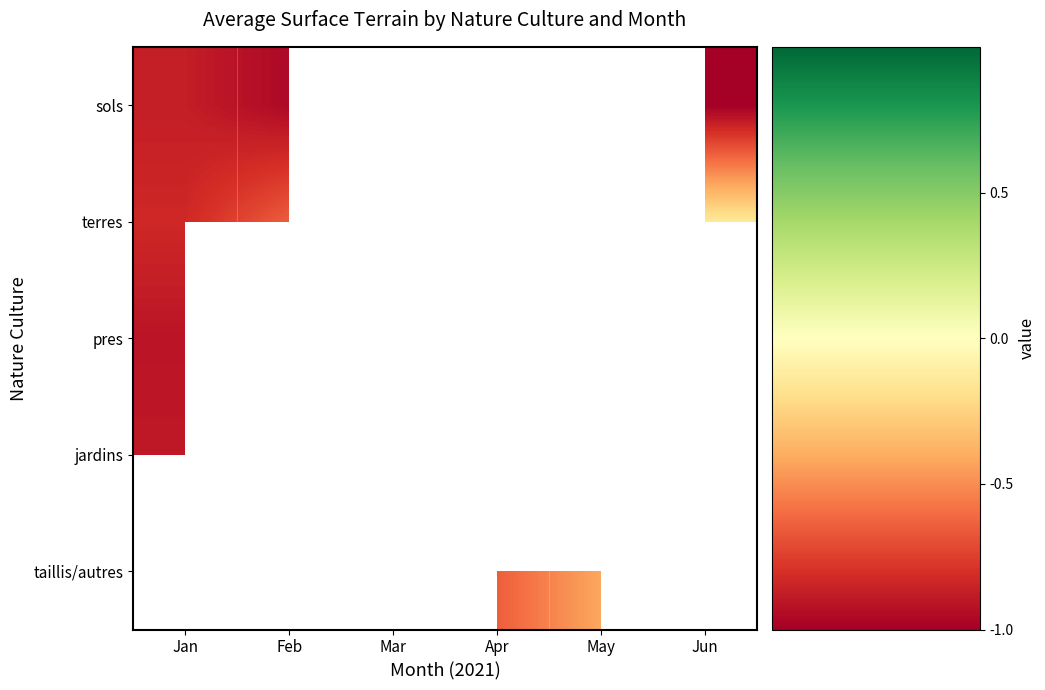

How many data points in pres are less than 1?

1